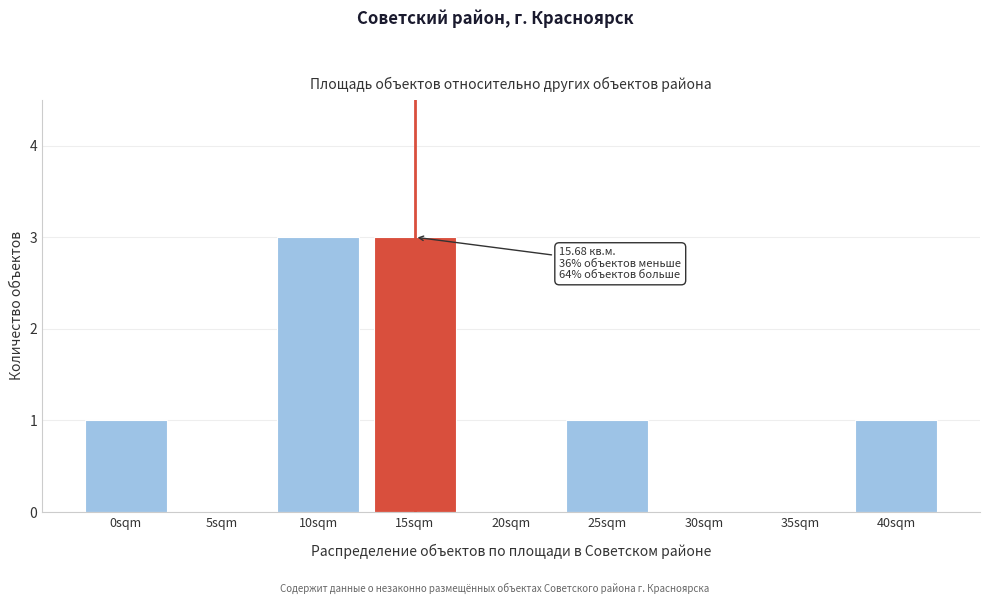

Reading right to left, what are all the values shown in this chart?

40sqm=1	35sqm=0	30sqm=0	25sqm=1	20sqm=0	15sqm=3	10sqm=3	5sqm=0	0sqm=1